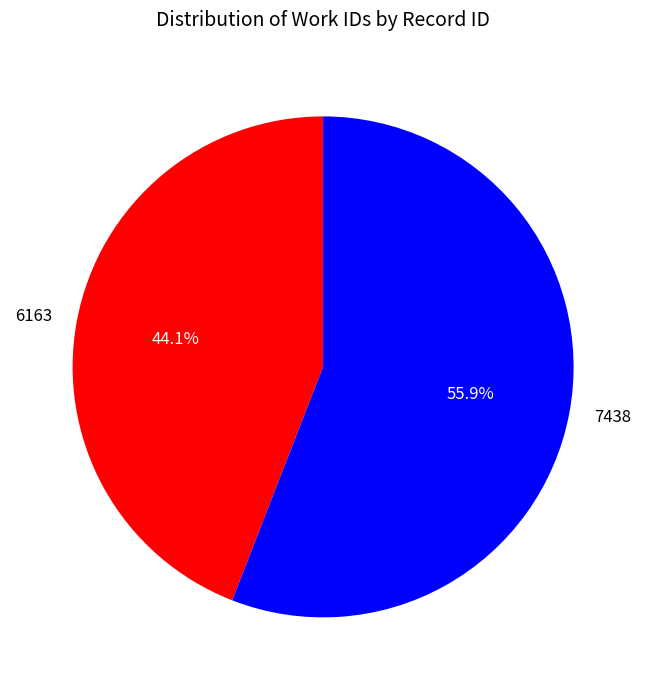

The 6163 slice represents 38% of the pie. True or false?

False